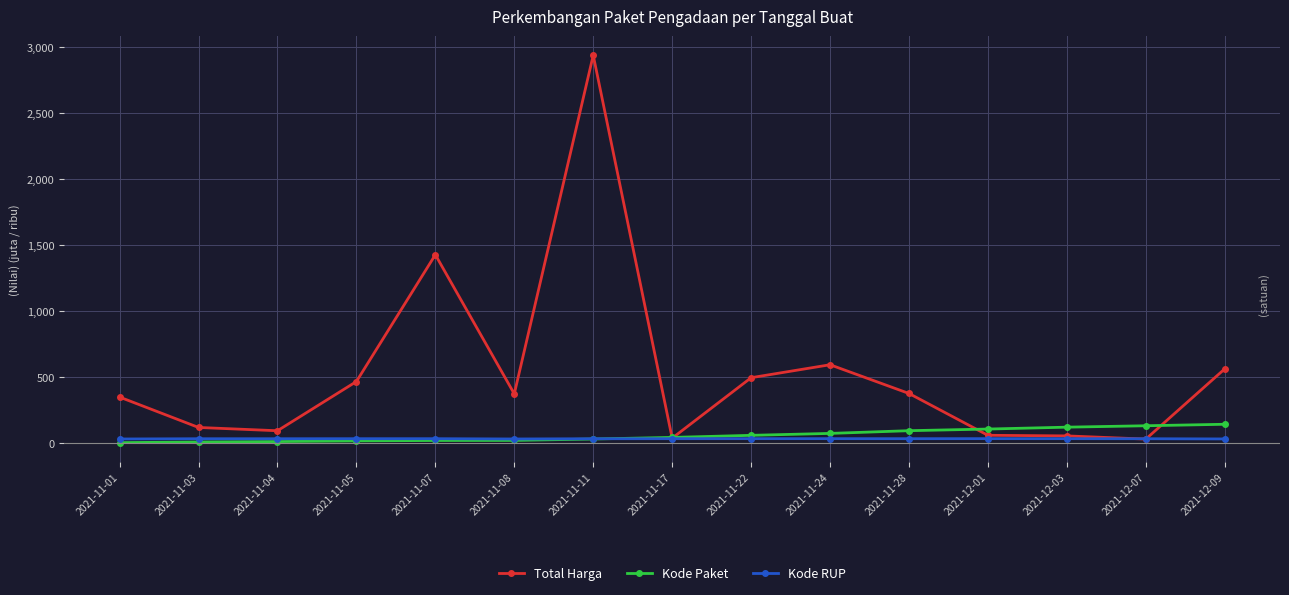

What is the average value of the Kode Paket series?

55.8